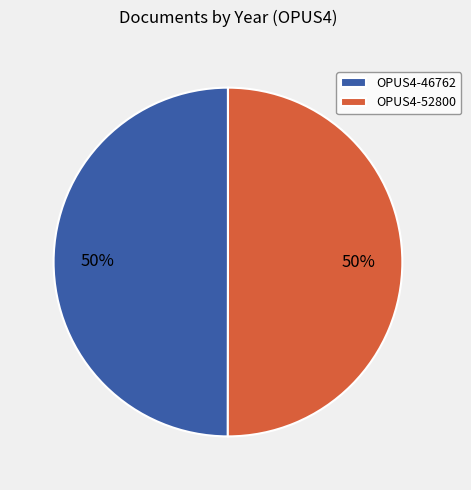

To the nearest percent, what is the average slice percentage?

50%